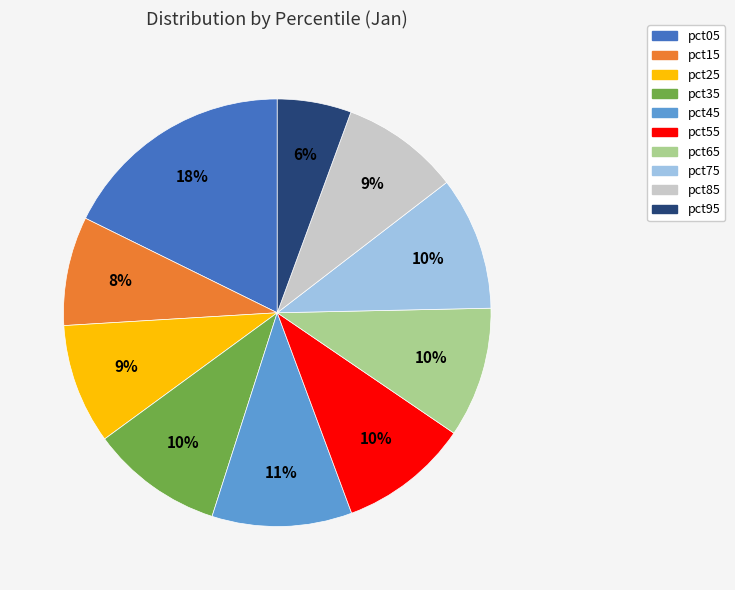

Combined, do pct05 and pct55 account for over 50%?

No